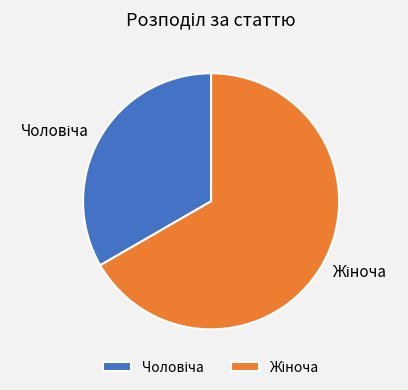

Does any single category account for the majority?

Yes